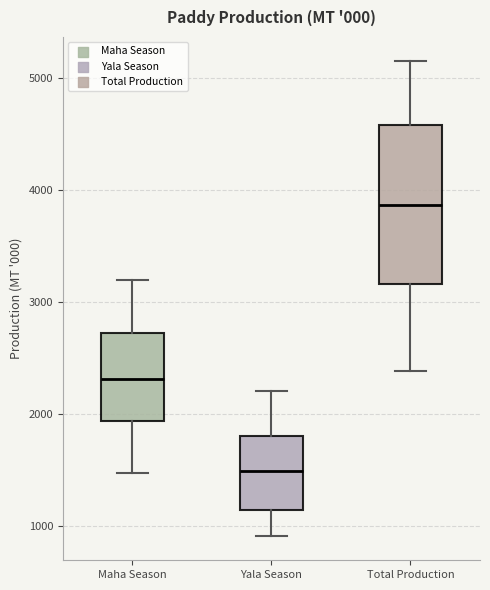

Reading left to right, read every box against the y-axis: the position of its median line, the range the box covers, and the ends of its whiskers. The values are not printed on the chart, so give them approximately, as read against the axis.

Maha Season: median 2300, box 1900 to 2700, whiskers 1500 to 3200
Yala Season: median 1500, box 1100 to 1800, whiskers 900 to 2200
Total Production: median 3900, box 3200 to 4600, whiskers 2400 to 5100